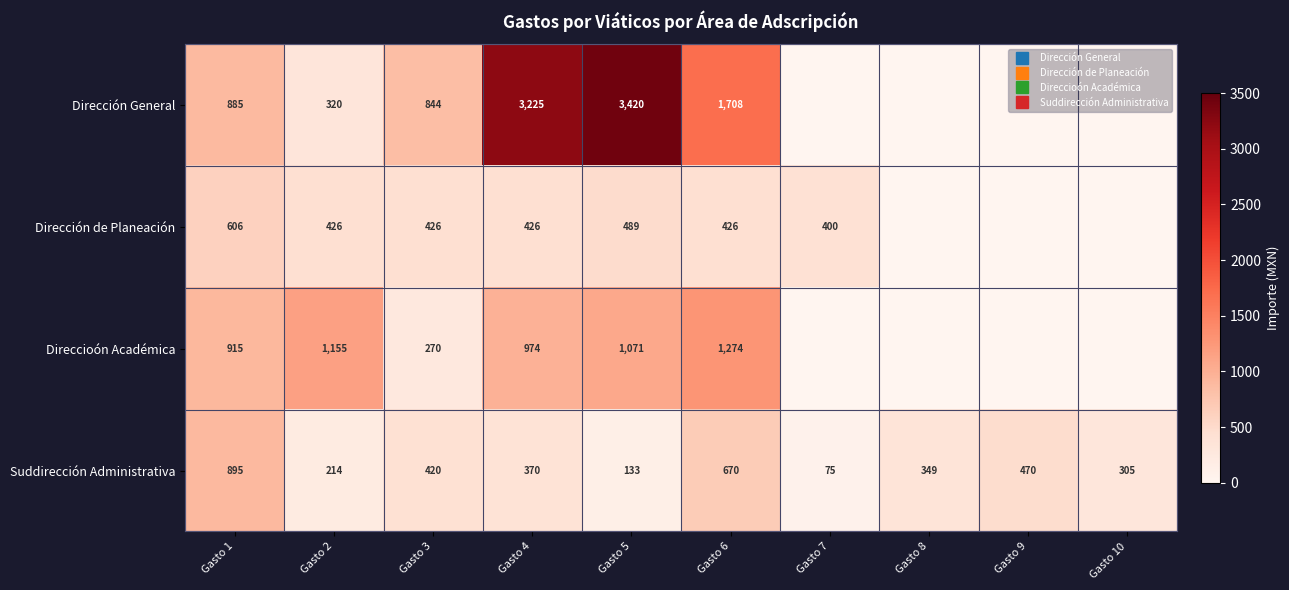

Rank the categories by Dirección General value from highest to lowest.

Gasto 5, Gasto 4, Gasto 6, Gasto 1, Gasto 3, Gasto 2, Gasto 7, Gasto 8, Gasto 9, Gasto 10